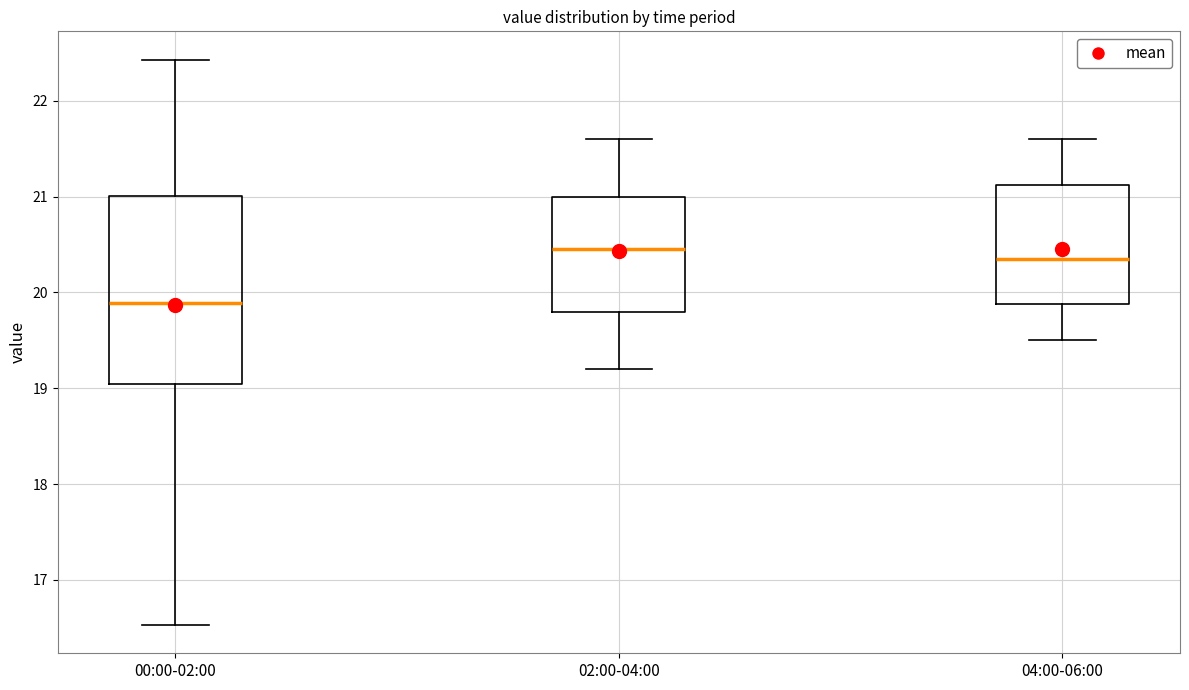

Which box's median line is the lowest?

00:00-02:00